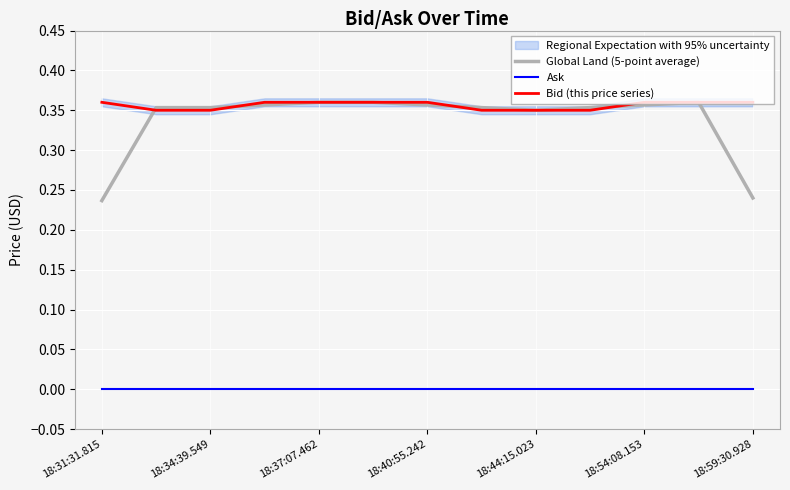

How many lines are shown in the chart?

3